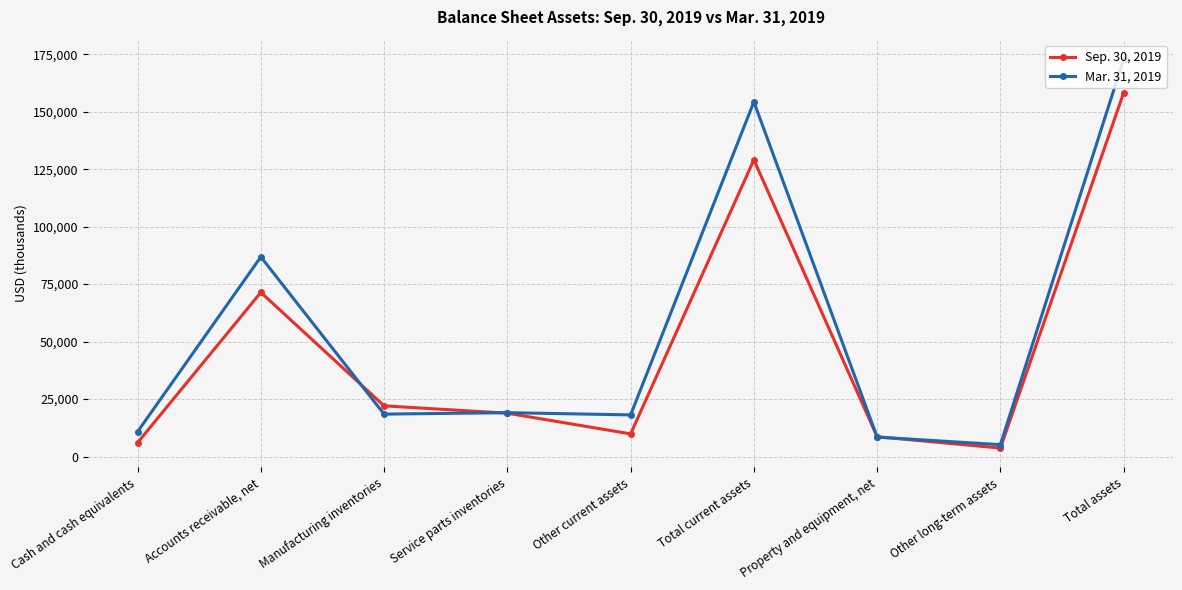

What is the spread (max minus min) of values at Property and equipment, net?

169